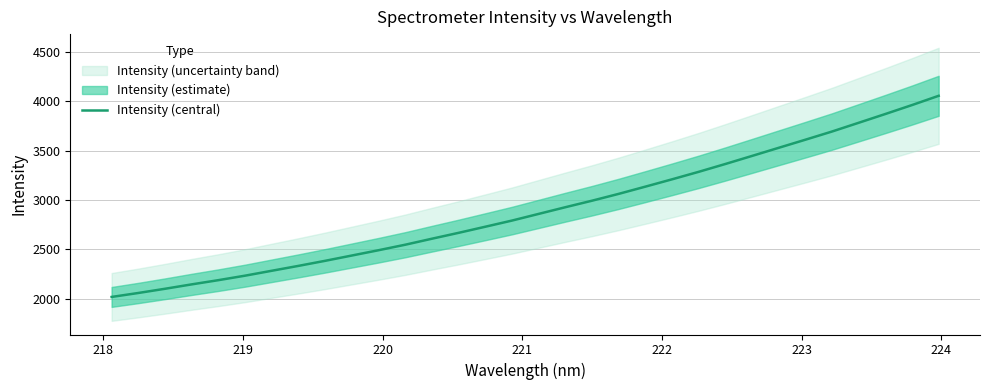

What is the difference between the second highest and minimum values?

1944.0